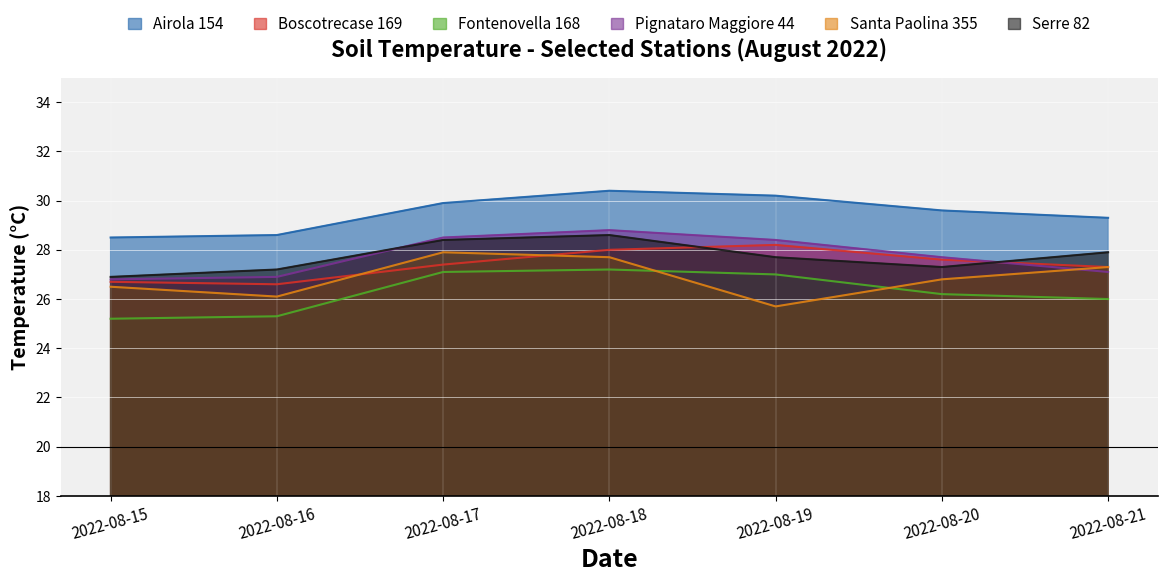

What is the lowest value of the Pignataro Maggiore 44 series?

26.8